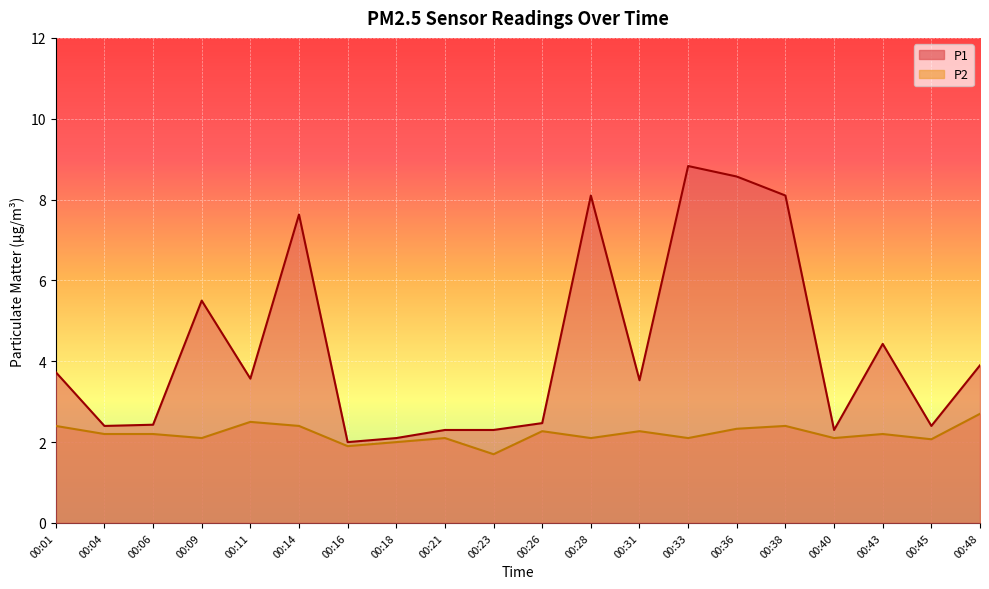

Which series has the widest spread of values?

P1